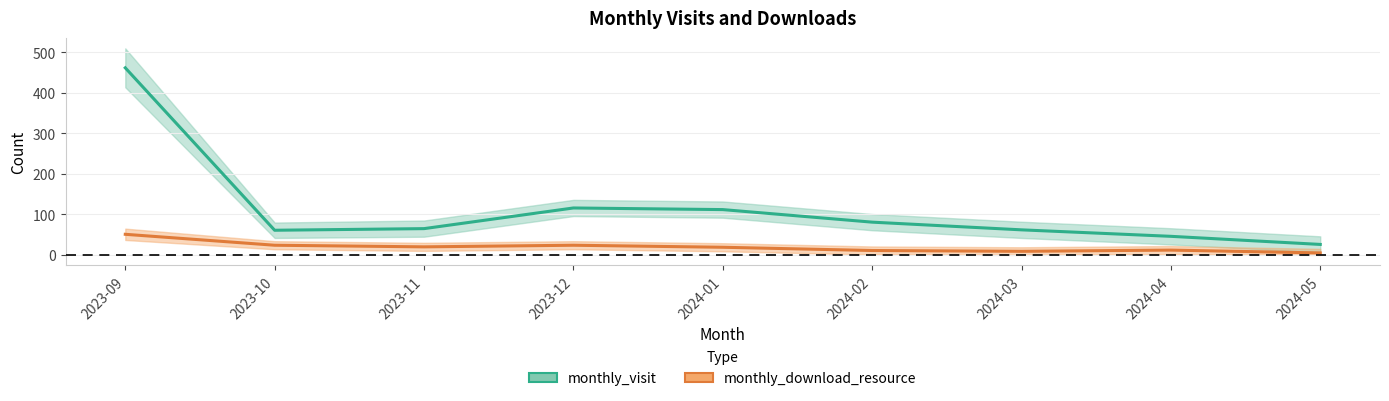

What is the difference between the highest and lowest values at 2024-03?

53